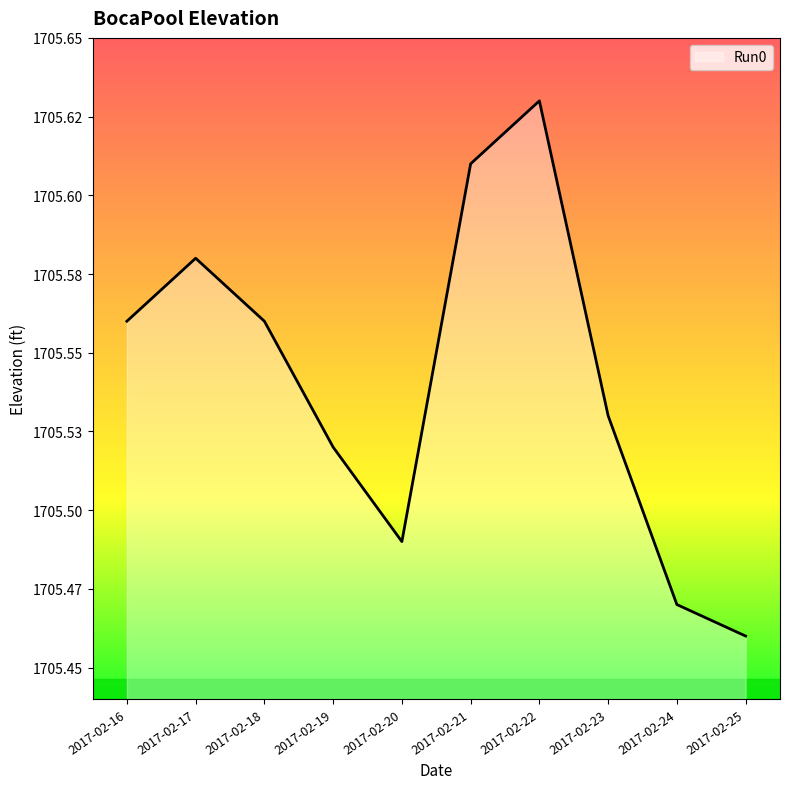

True or false: the data shows 2502.3 at 2017-02-25.

False